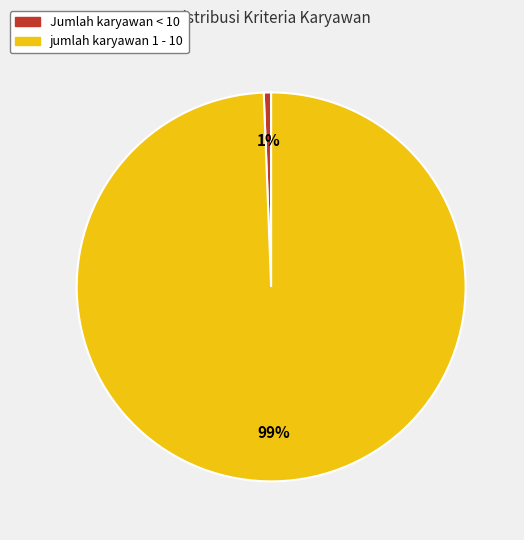

To the nearest percent, what portion does Jumlah karyawan < 10 represent?

1%